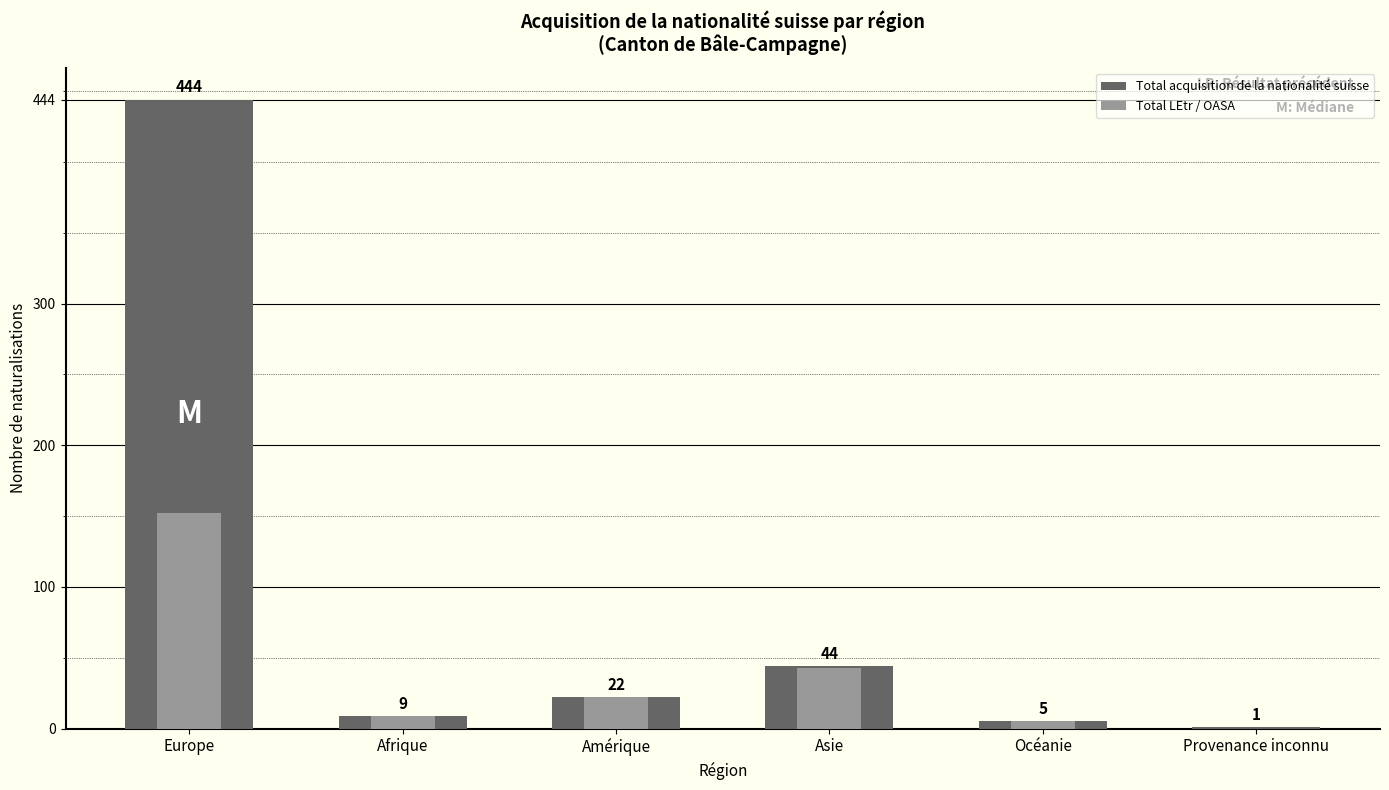

What is the total value across all series at Amérique?

44